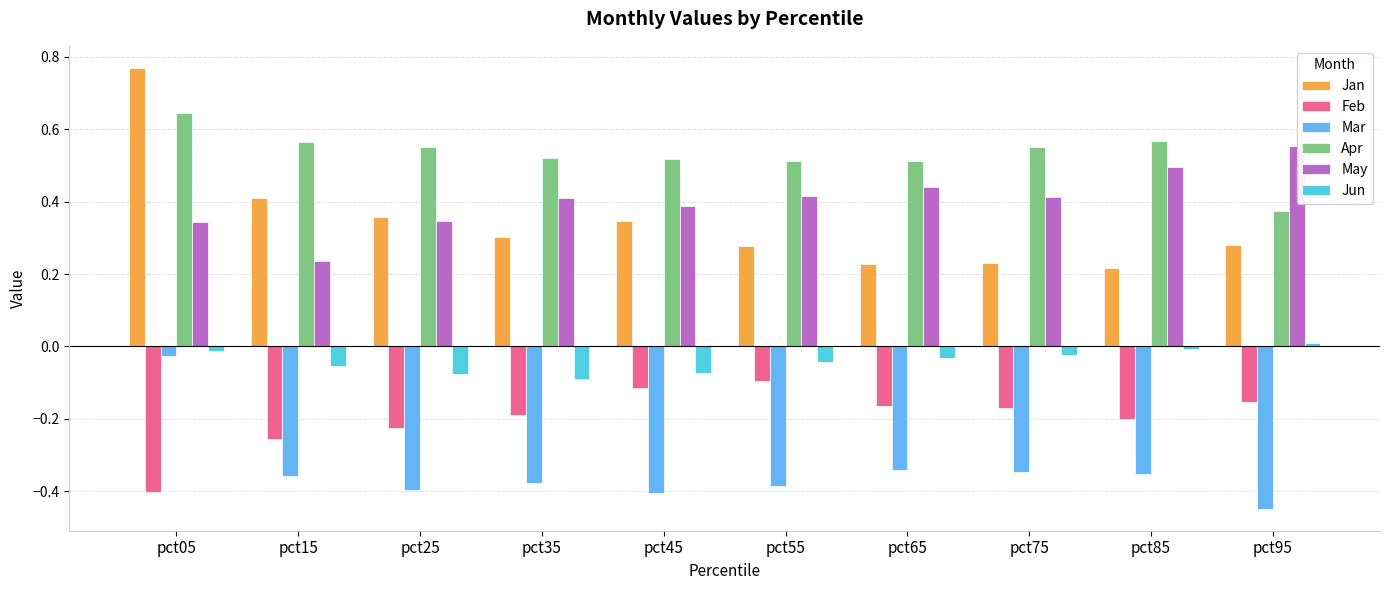

At pct15, list the series in order from smallest to largest.

Mar, Feb, Jun, May, Jan, Apr